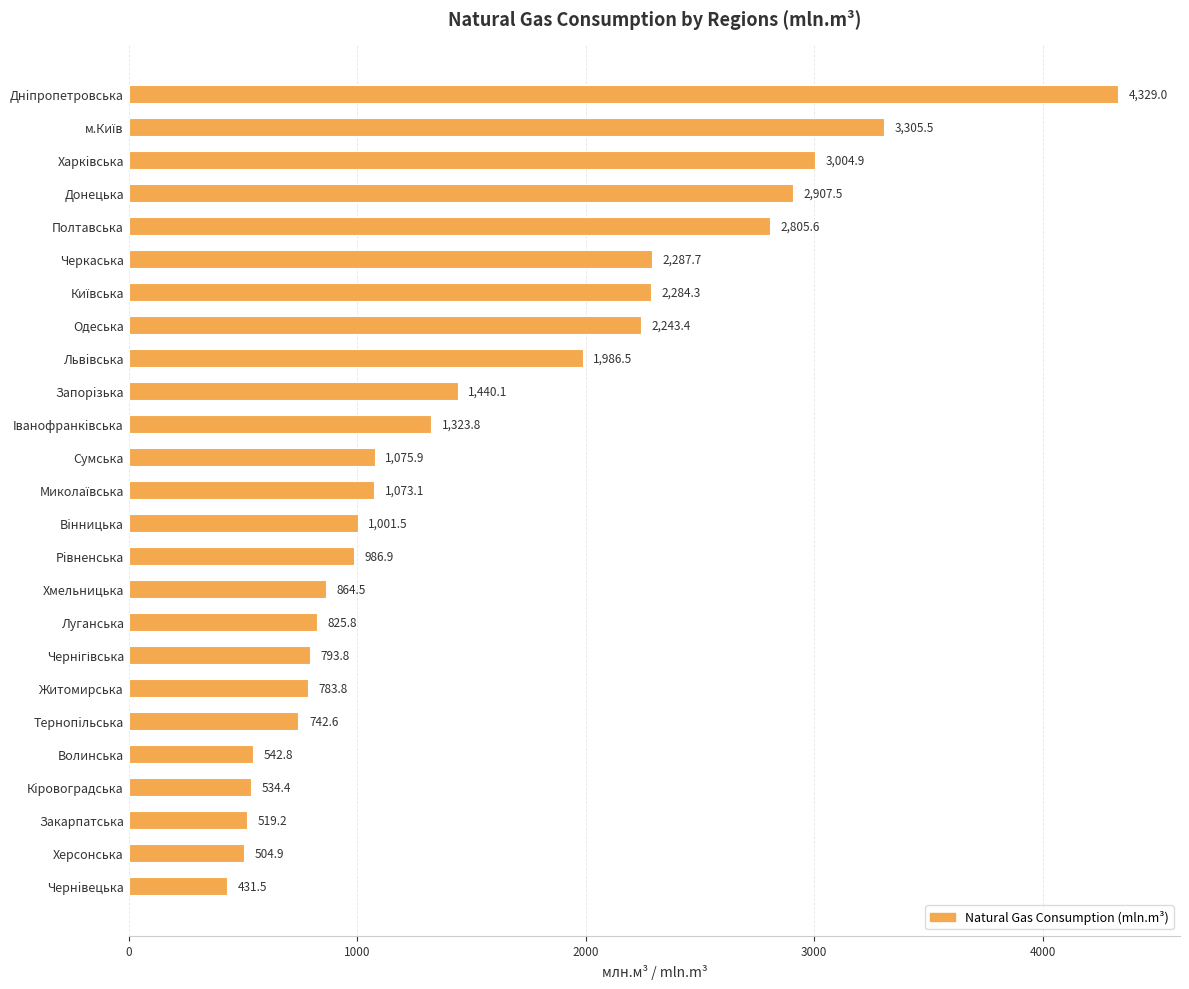

The chart shows a value of 1196.9 at Житомирська. True or false?

False